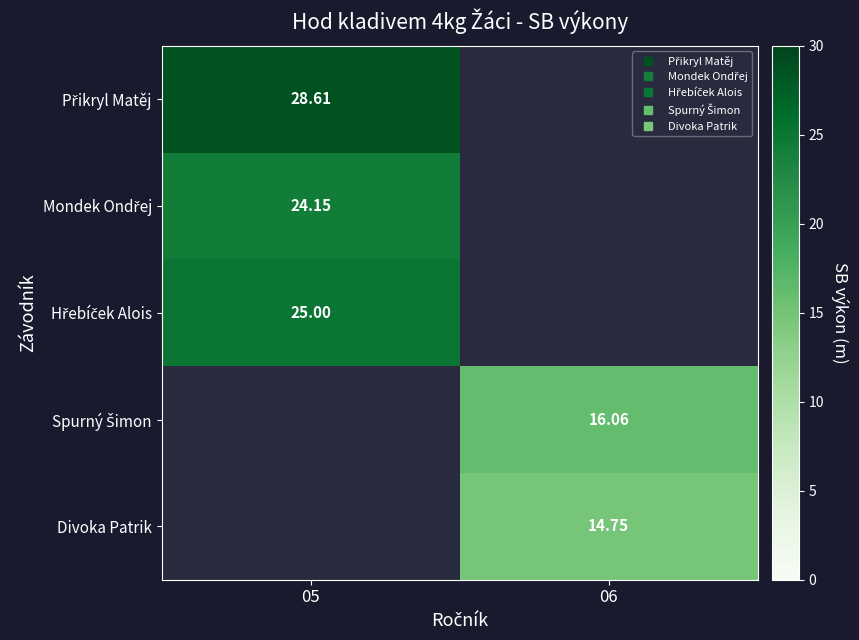

True or false: Divoka Patrik has a value of 10.0 at 06.

False